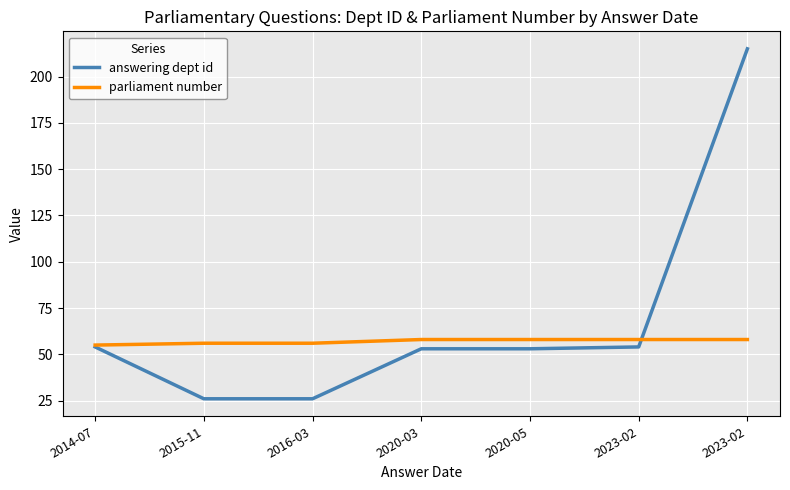

How many lines are shown in the chart?

2